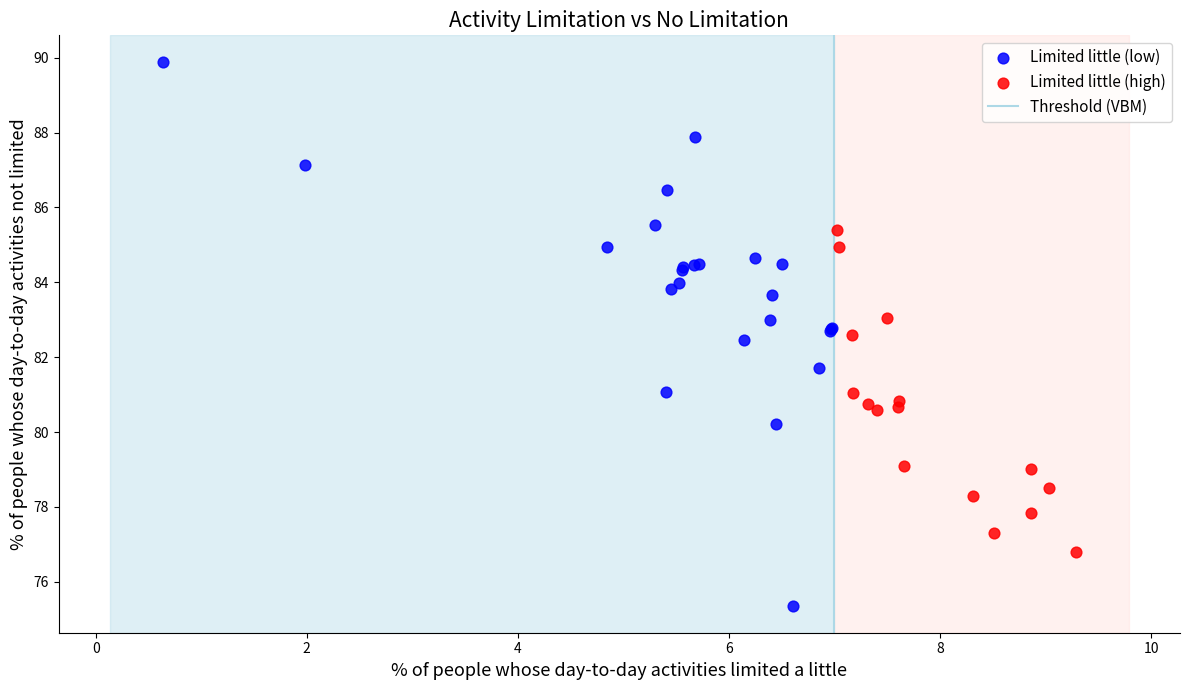

Which series contains the highest Y value?

Limited little (low)